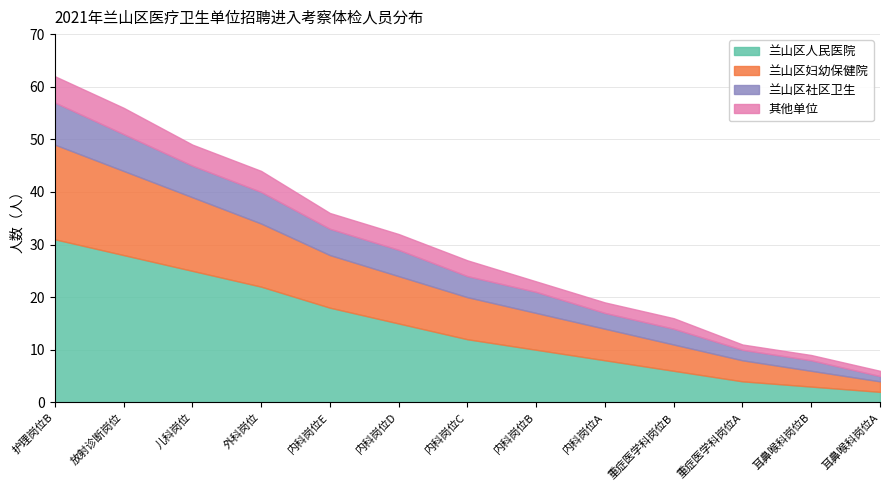

How many categories are shown in the chart?

13